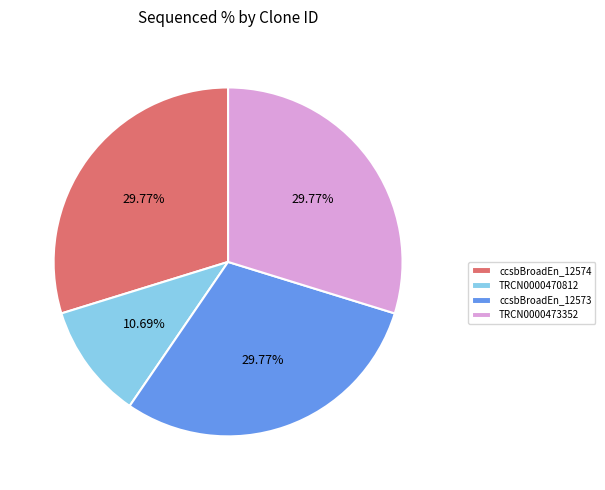

Do TRCN0000473352 and ccsbBroadEn_12574 together represent more than half of the pie?

Yes